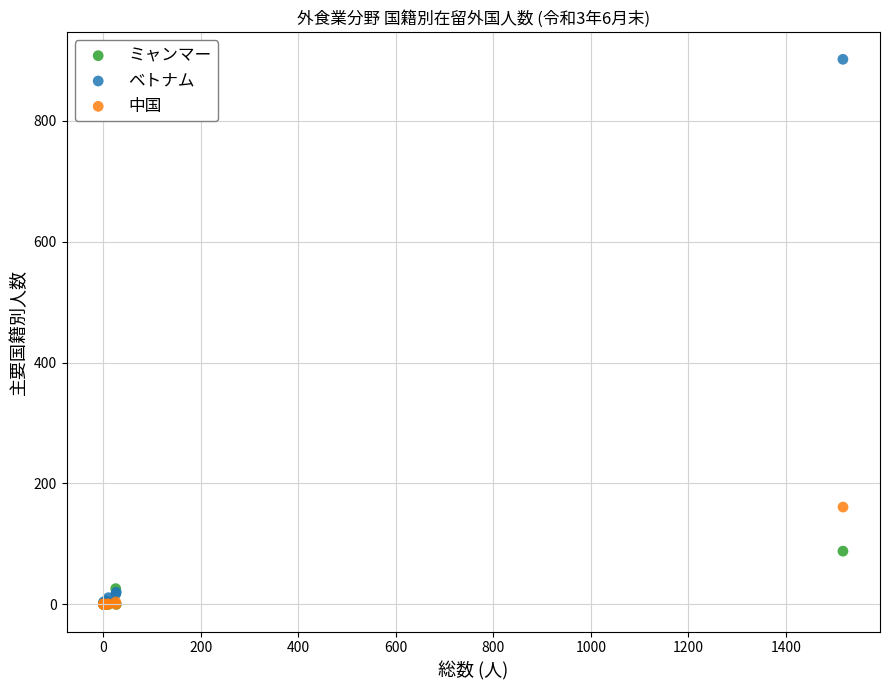

Which series reaches the maximum Y coordinate?

ベトナム